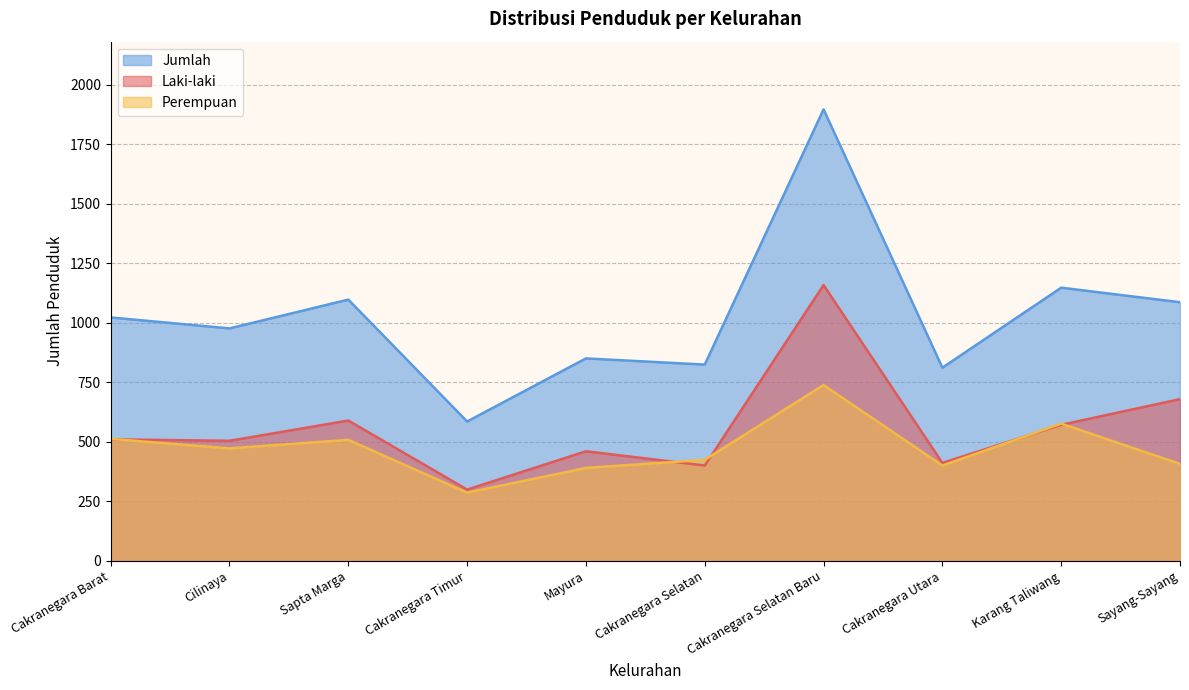

Reading left to right, extract all data points from this chart.

Laki-laki: 510	504	589	299	460	400	1158	411	571	679
Perempuan: 512	472	508	286	390	424	738	400	576	407
Jumlah: 1022	976	1097	585	850	824	1896	811	1147	1086